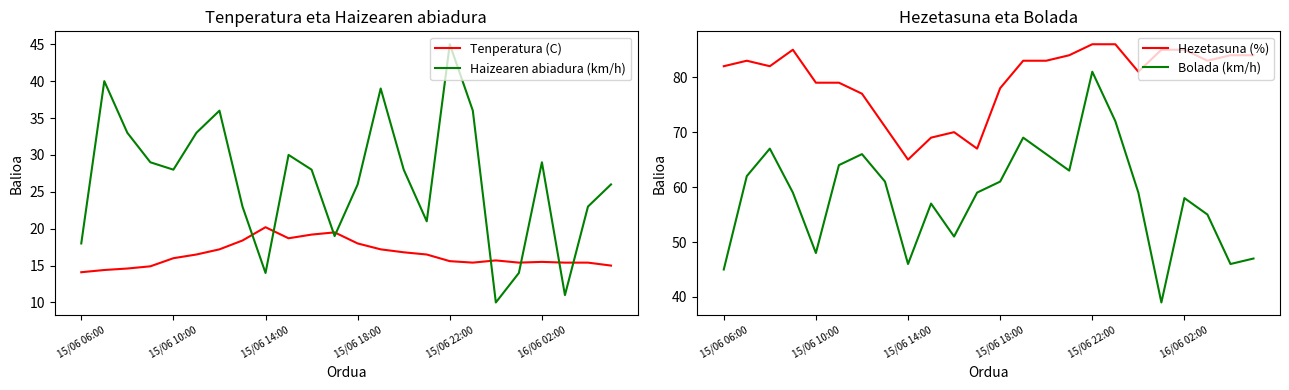

The value of Haizearen abiadura (km/h) at 15/06 10:00 is 41.0. True or false?

False